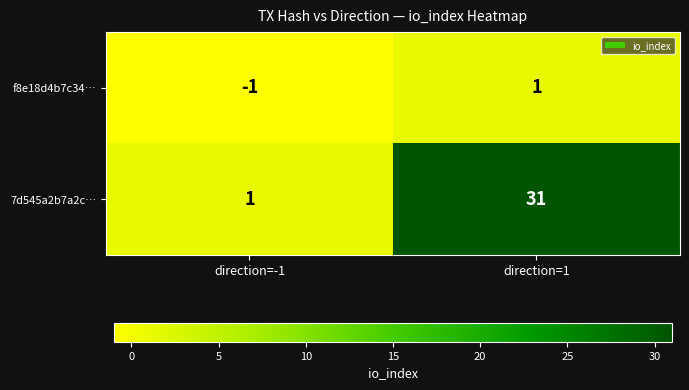

At how many categories does at least one series exceed 22?

1